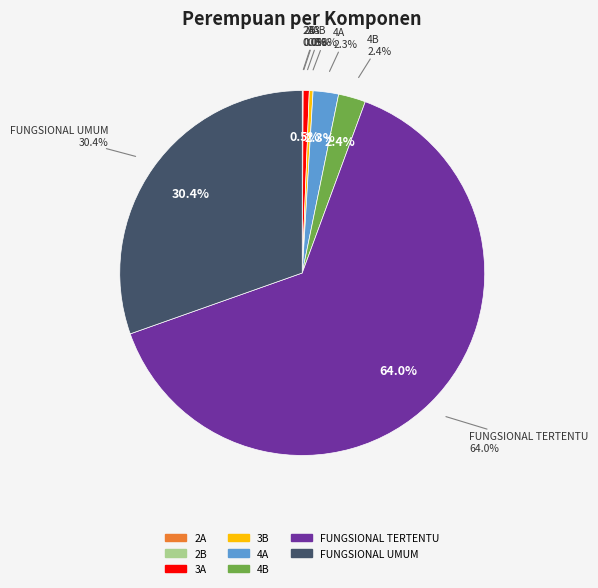

Which category has the biggest portion of the pie?

FUNGSIONAL TERTENTU